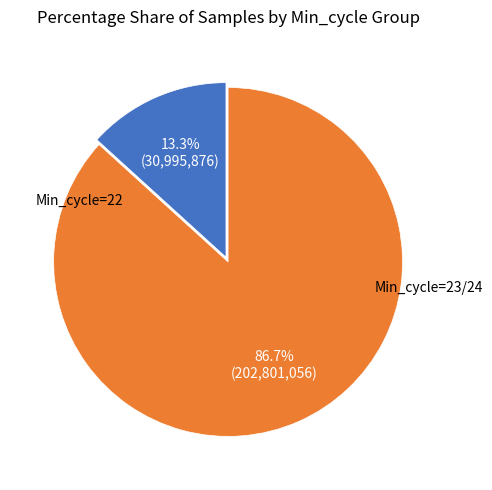

Does any single category account for the majority?

Yes